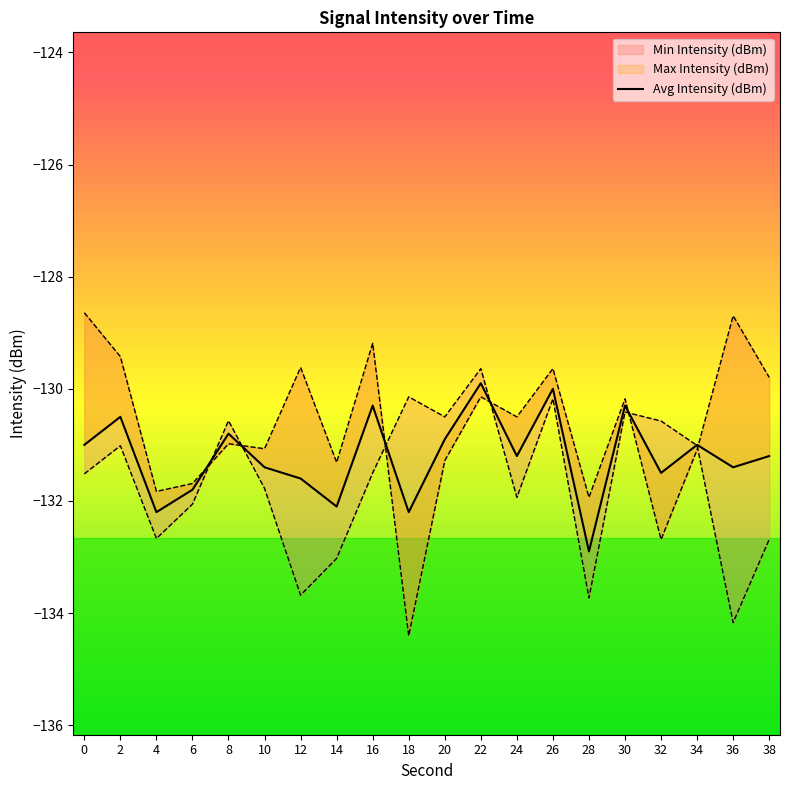

How many data points are above -131?

7